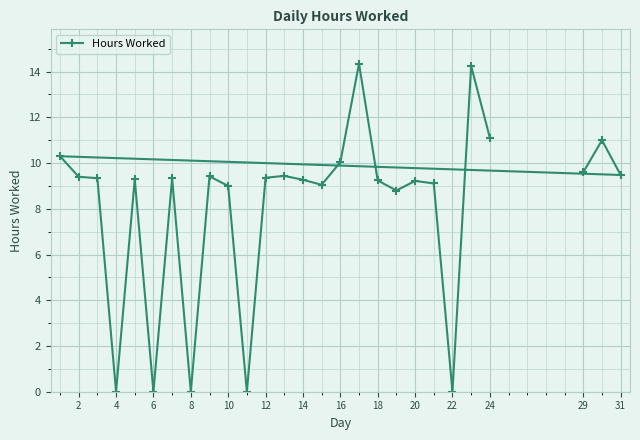

The chart shows a value of 15.3 at 20. True or false?

False